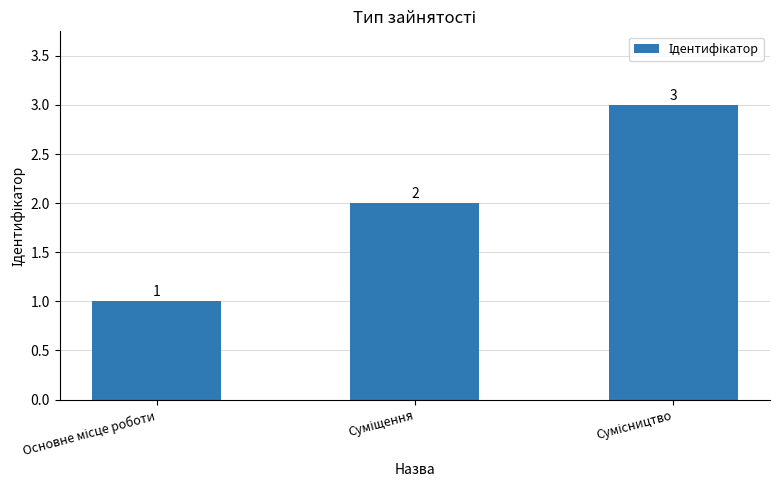

What is the value of the 1st bar from the left?

1